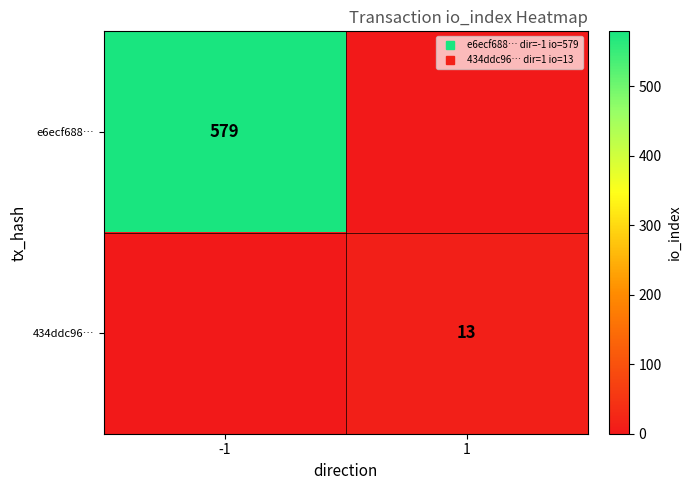

List the labels in order of 434ddc96… value, largest first.

1, -1